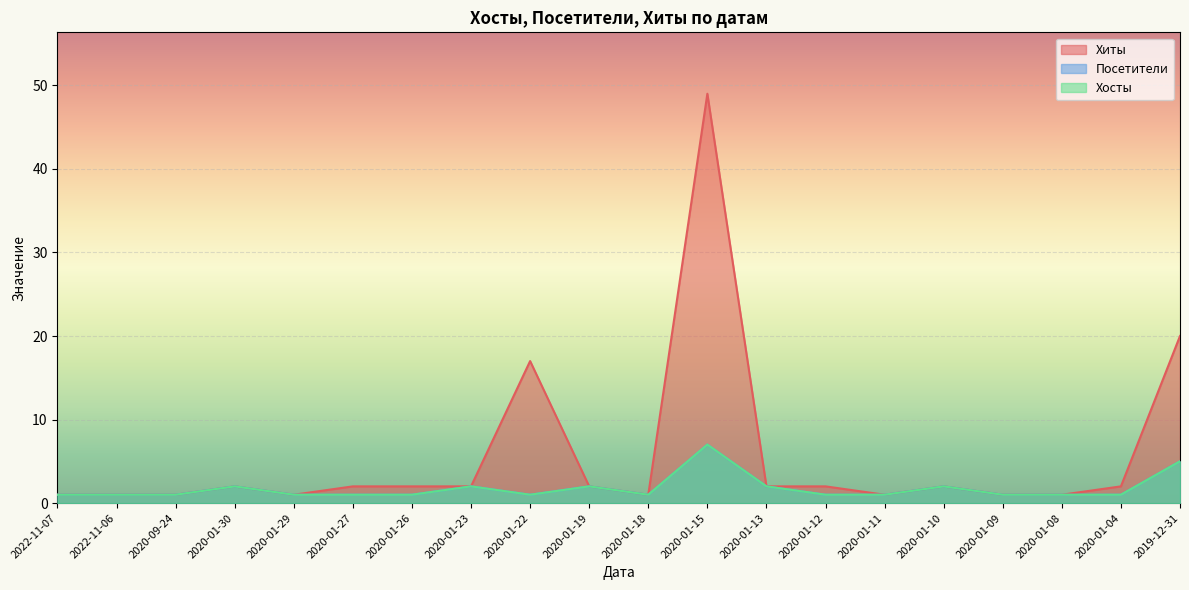

What is the lowest value of the Хиты series?

1